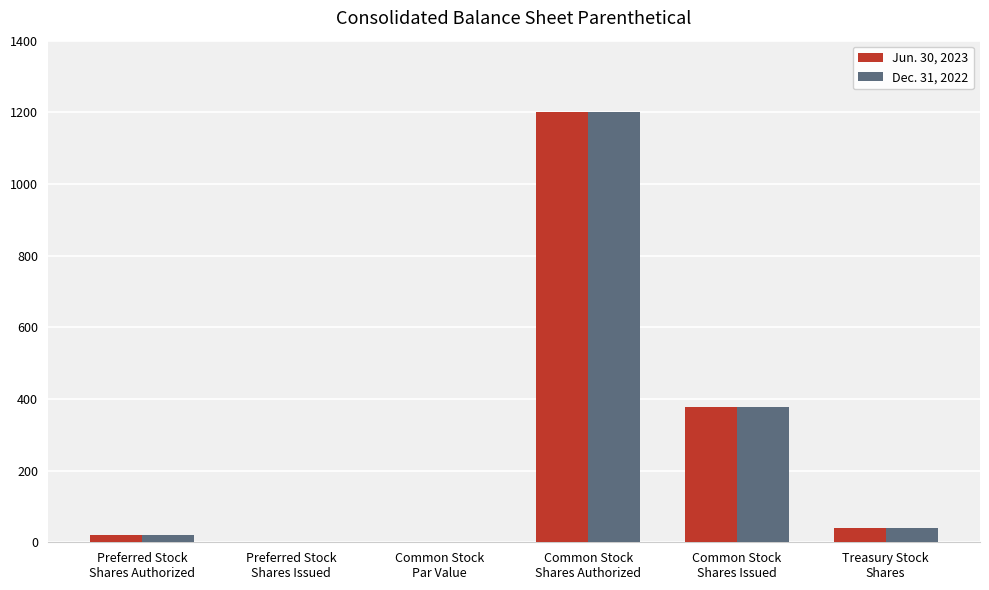

What is the highest value of the Jun. 30, 2023 series?

1200.0